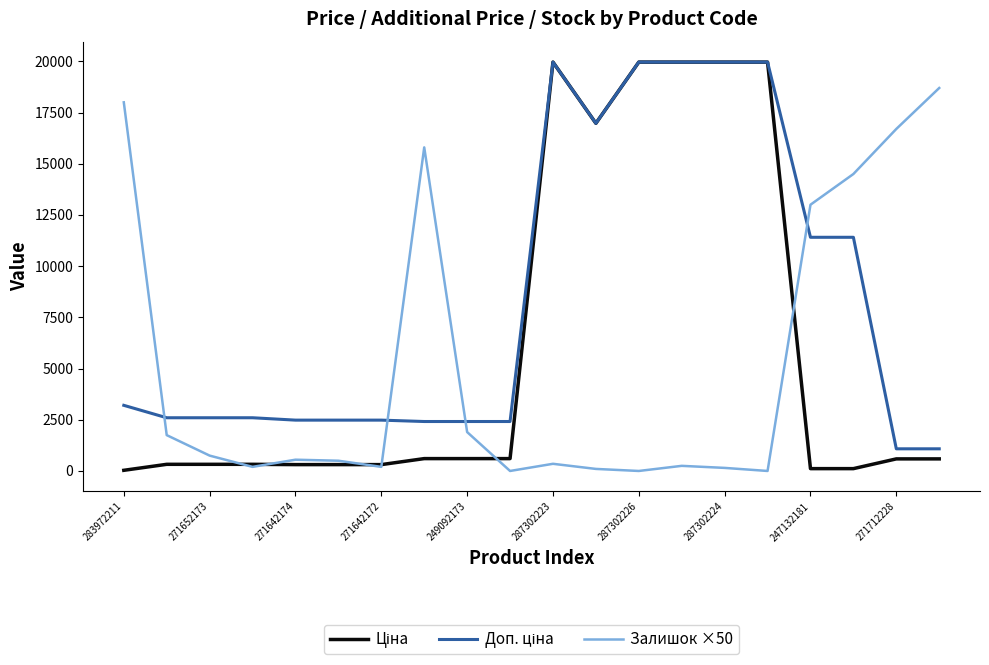

The value of Залишок ×50 at 271652173 is 750.0. True or false?

True